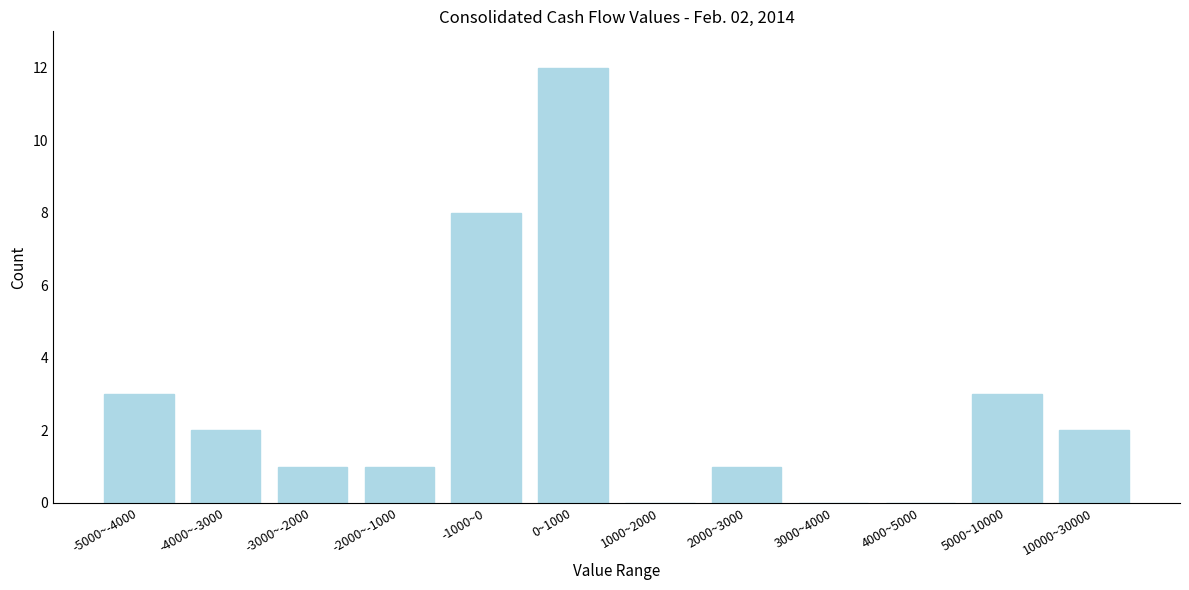

Reading right to left, transcribe all the data shown in this chart.

10000~30000=2	5000~10000=3	4000~5000=0	3000~4000=0	2000~3000=1	1000~2000=0	0~1000=12	-1000~0=8	-2000~-1000=1	-3000~-2000=1	-4000~-3000=2	-5000~-4000=3